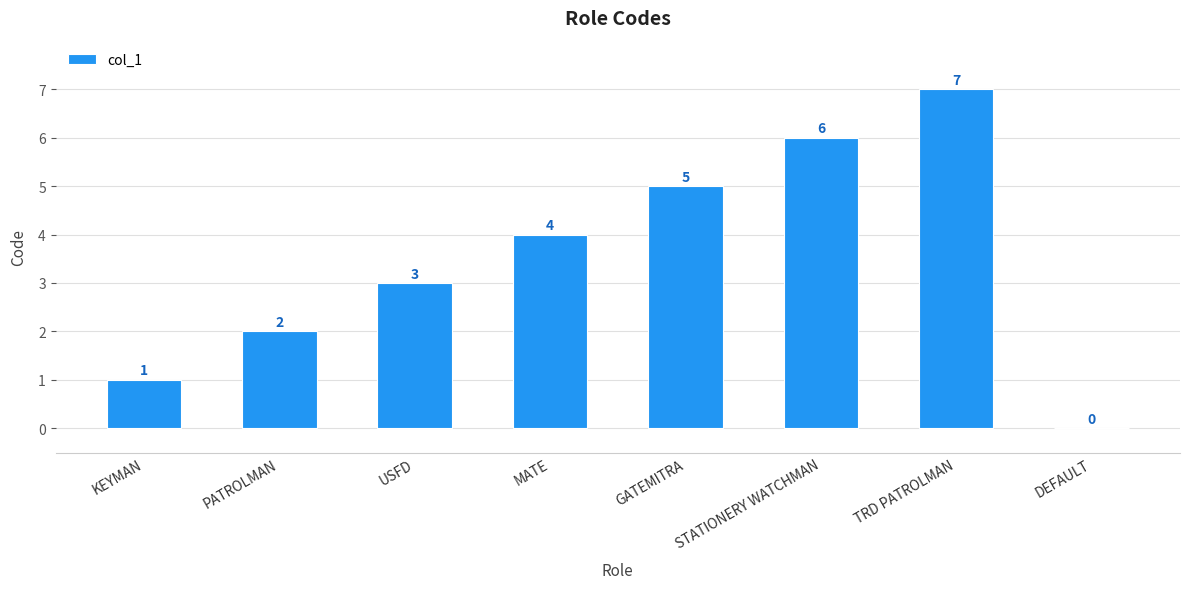

What is the sum of all values?

28